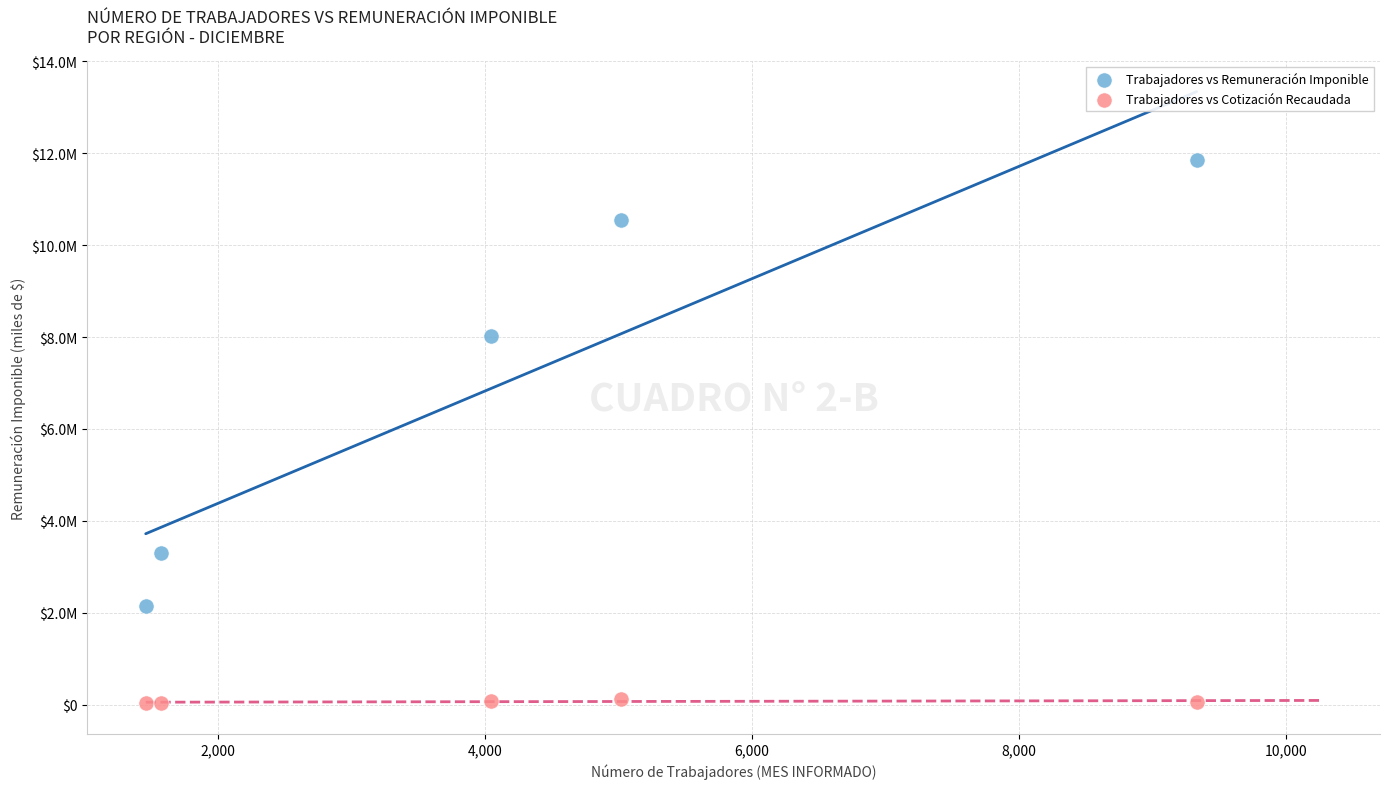

What are all the series names shown in the legend?

Trabajadores vs Remuneración Imponible, Trabajadores vs Cotización Recaudada